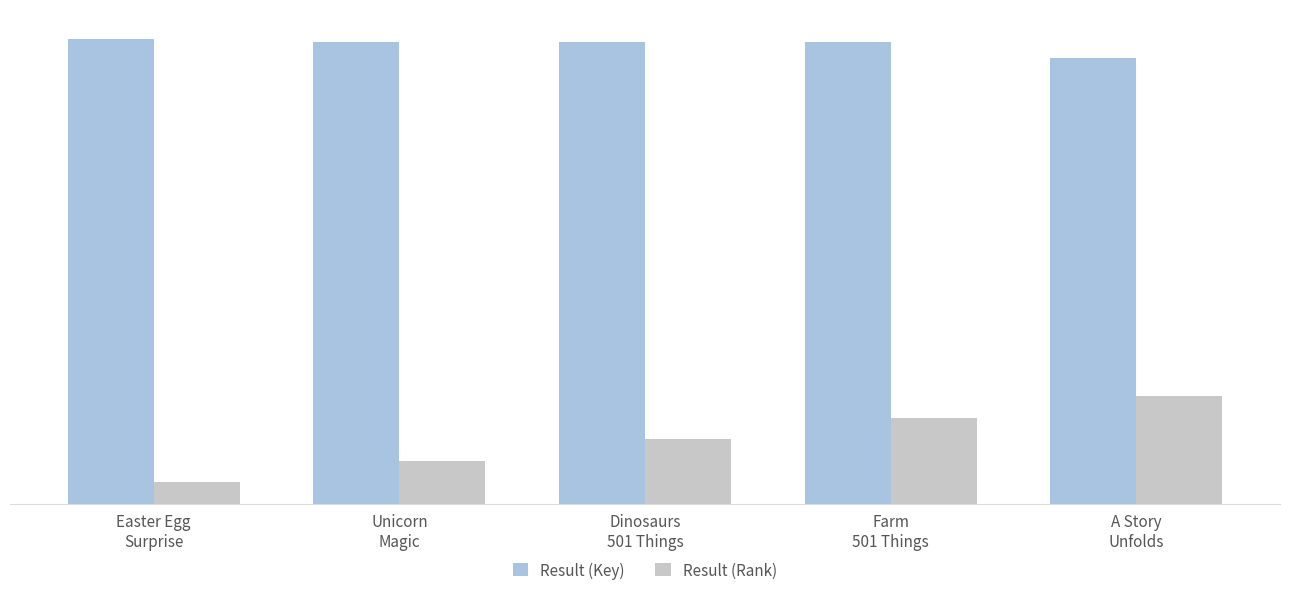

Rank the series by their maximum value, from lowest to highest.

Result (Rank), Result (Key)